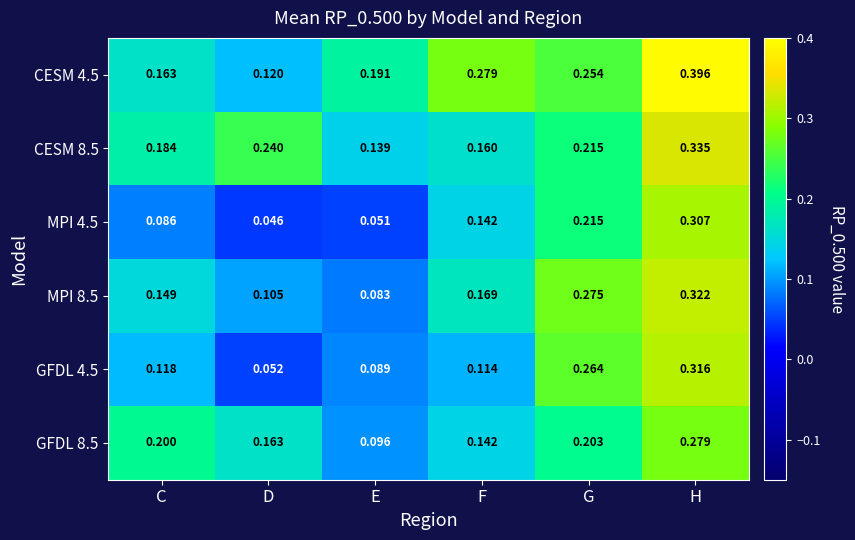

Rank the series by their maximum value, from highest to lowest.

CESM 4.5, CESM 8.5, MPI 8.5, GFDL 4.5, MPI 4.5, GFDL 8.5